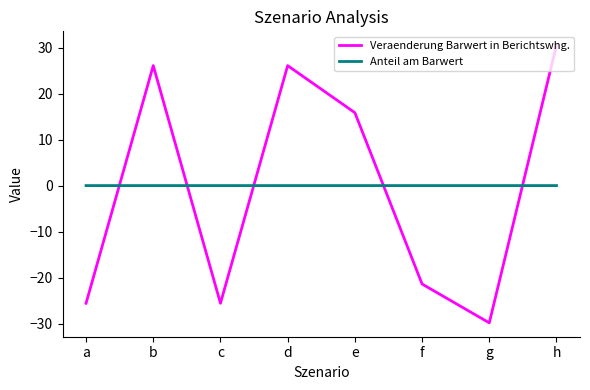

How many interior local valleys does the Veraenderung Barwert in Berichtswhg. series have?

2